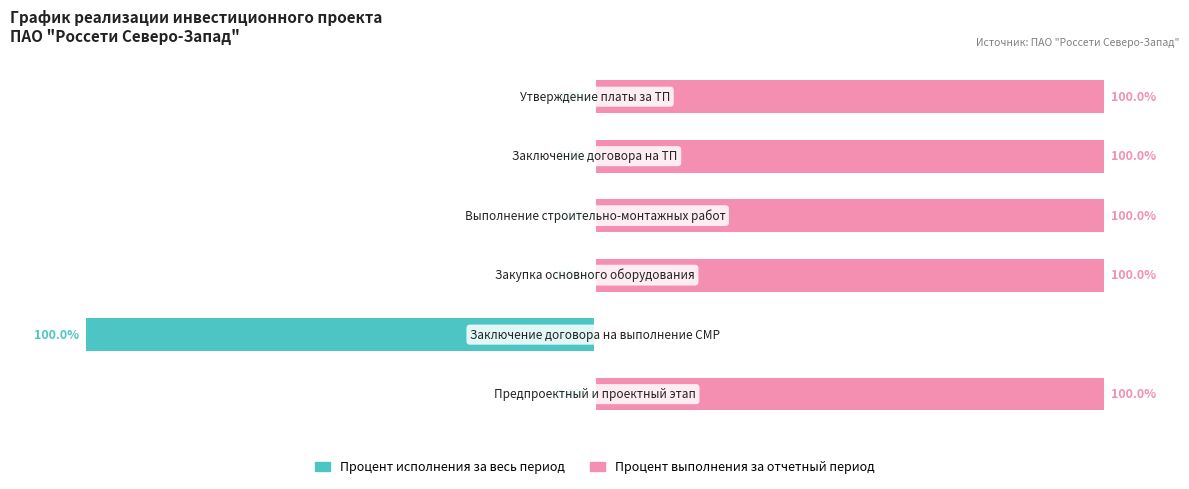

List the series in order of their overall mean, highest first.

Процент выполнения за отчетный период, Процент исполнения за весь период